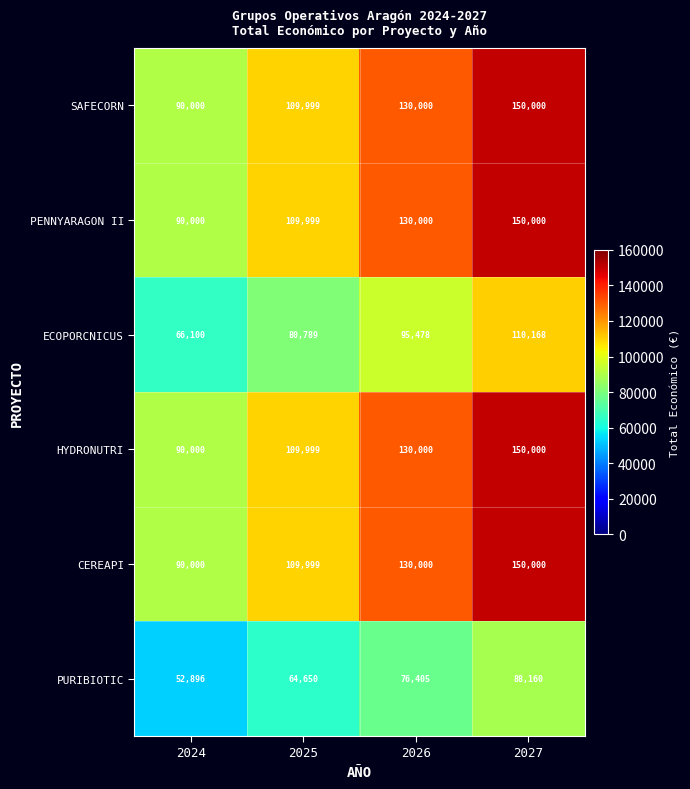

Reading left to right, extract all data points from this chart.

SAFECORN: 2024=90000	2025=109999	2026=130000	2027=150000
PENNYARAGON II: 2024=90000	2025=109999	2026=130000	2027=150000
ECOPORCNICUS: 2024=66100	2025=80789	2026=95478	2027=110168
HYDRONUTRI: 2024=90000	2025=109999	2026=130000	2027=150000
CEREAPI: 2024=90000	2025=109999	2026=130000	2027=150000
PURIBIOTIC: 2024=52896	2025=64650	2026=76405	2027=88160